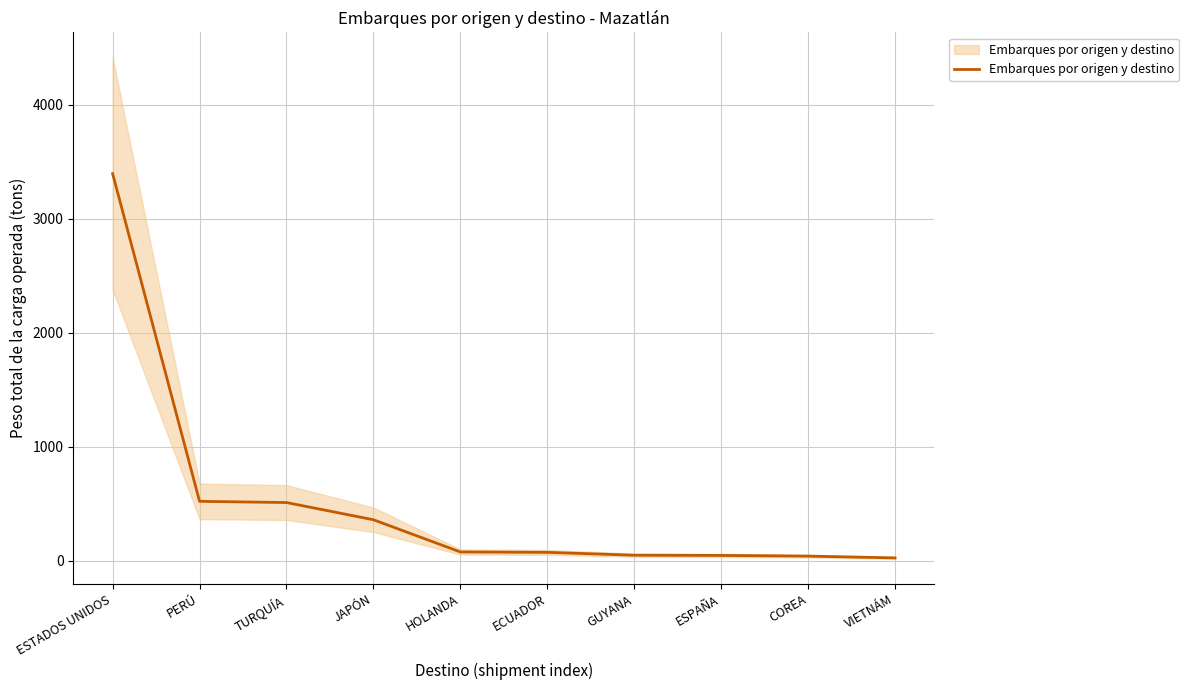

What is the minimum value shown in the chart?

24.3